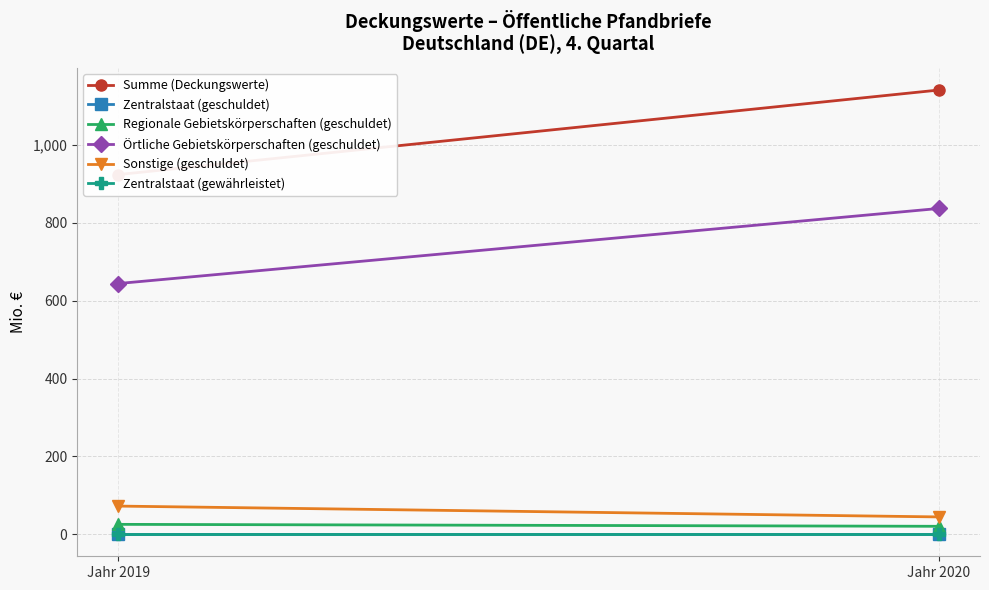

List the series in order of their peak value, highest first.

Summe (Deckungswerte), Örtliche Gebietskörperschaften (geschuldet), Sonstige (geschuldet), Regionale Gebietskörperschaften (geschuldet), Zentralstaat (geschuldet), Zentralstaat (gewährleistet)